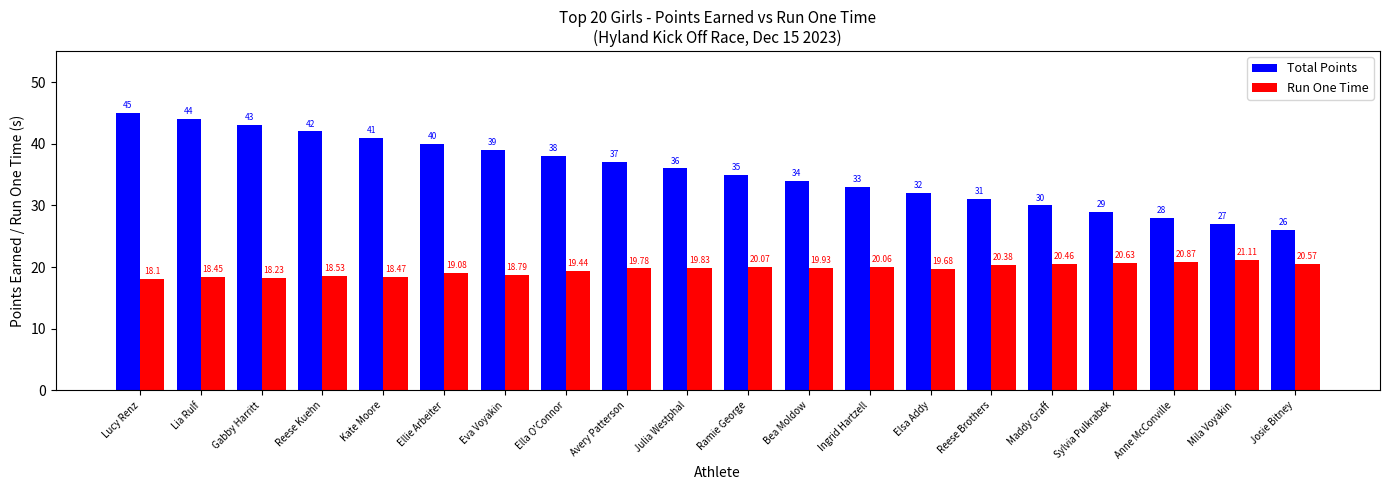

What is the value of the Total Points bar at the 9th from the left?

37.0